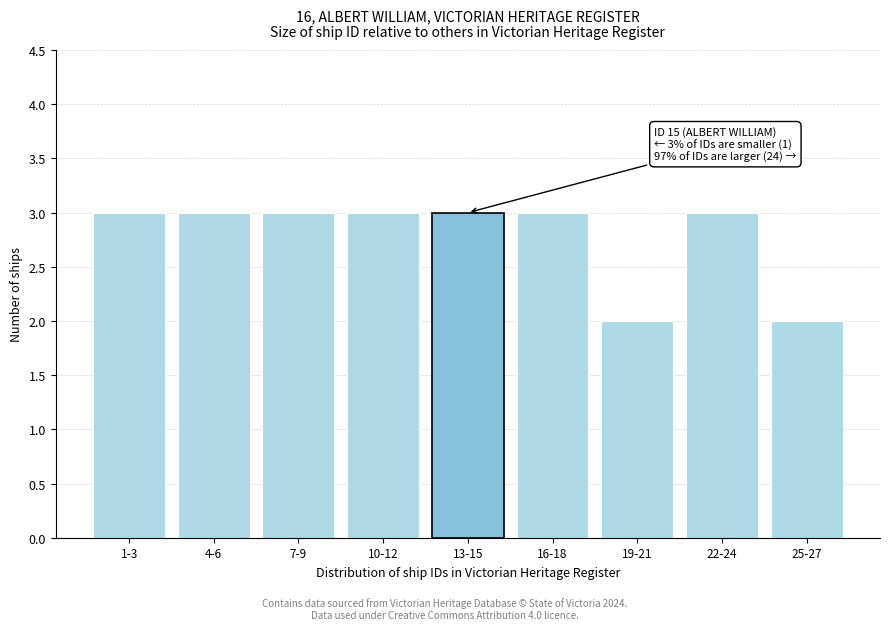

Reading right to left, transcribe all the data shown in this chart.

2	3	2	3	3	3	3	3	3